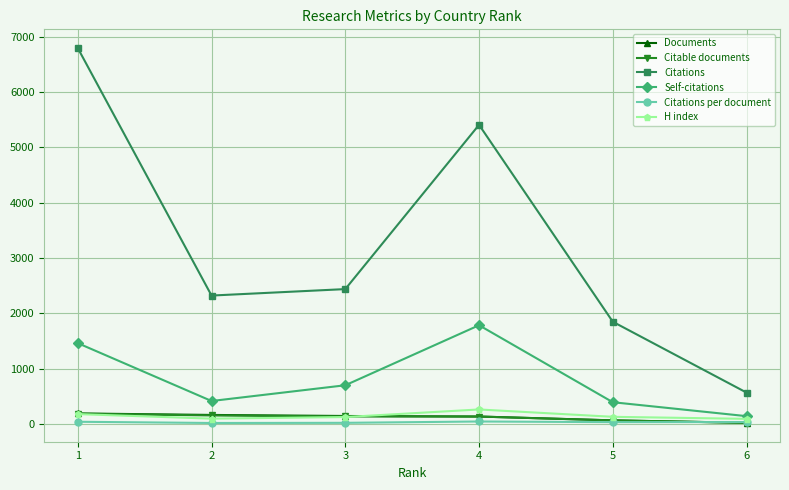

The value of Citable documents at 1 is 183.0. True or false?

True